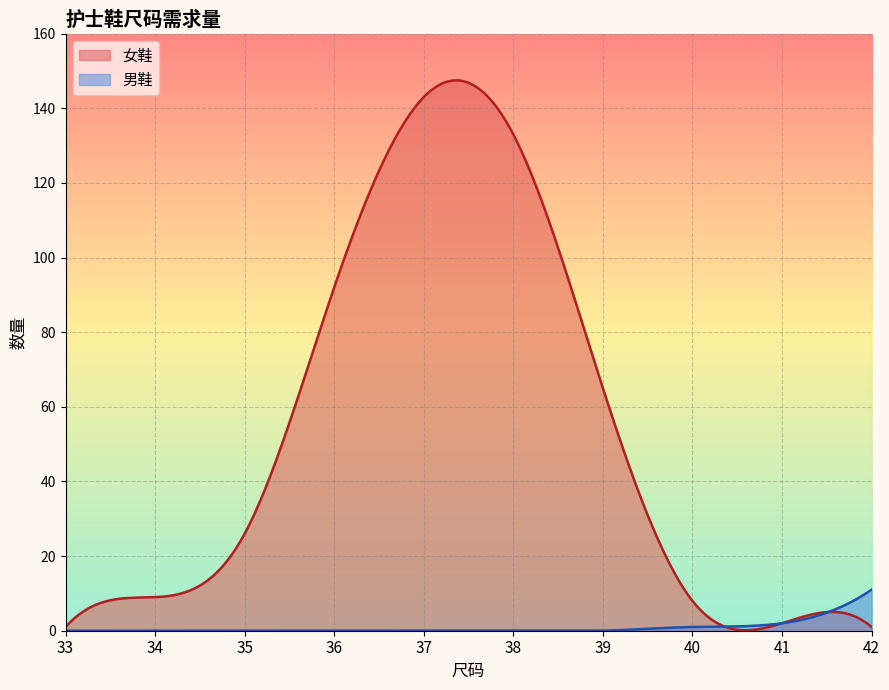

True or false: 女鞋 has more than 2 interior local peaks.

False